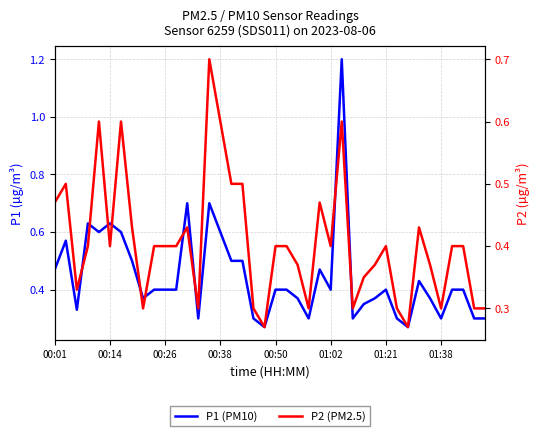

Which series changed the most between 00:26 and 29?

P1 (PM10)